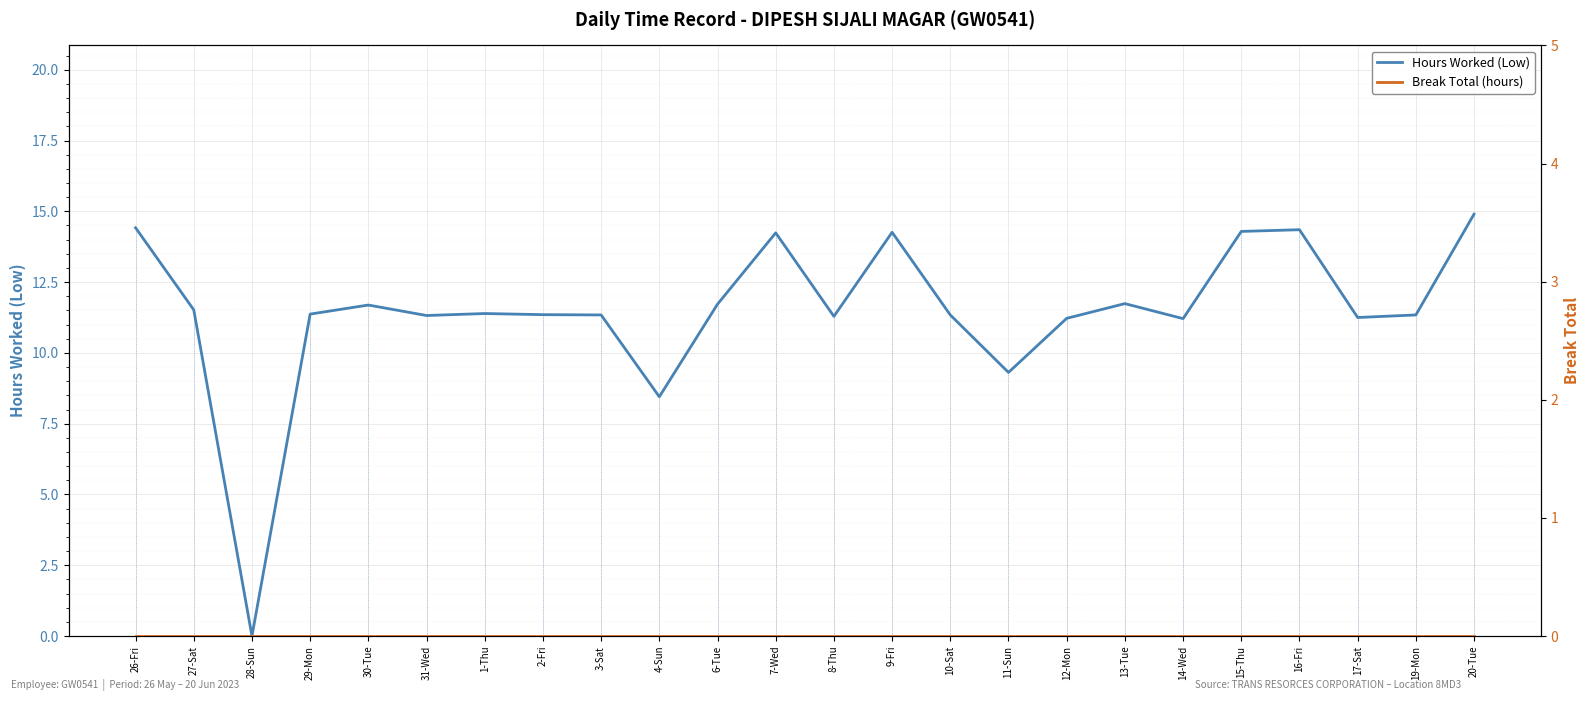

How many data points in Hours Worked (Low) are less than 11?

3